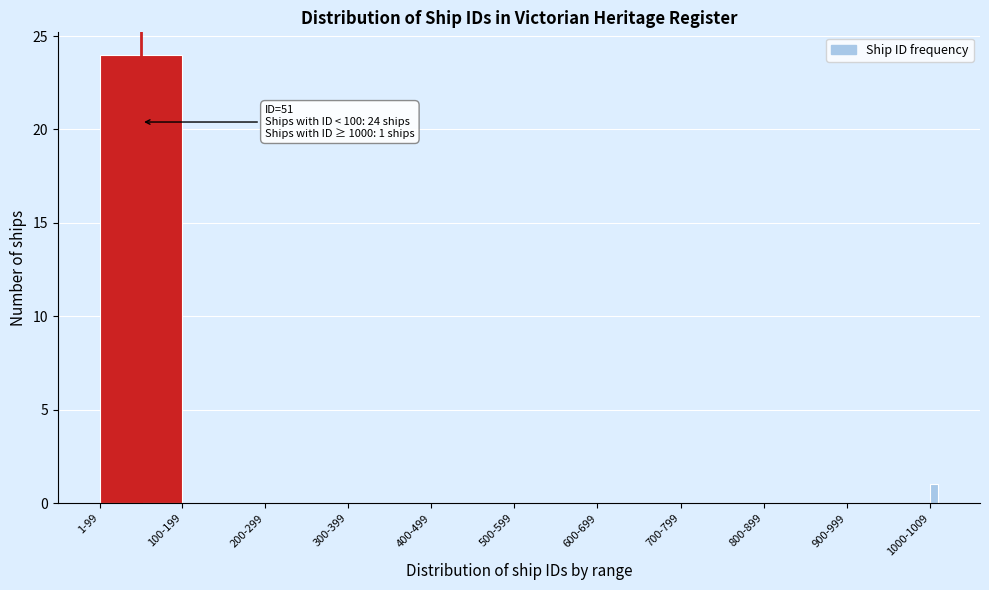

Reading right to left, what are all the values shown in this chart?

1000-1009=1	900-999=0	800-899=0	700-799=0	600-699=0	500-599=0	400-499=0	300-399=0	200-299=0	100-199=0	1-99=24